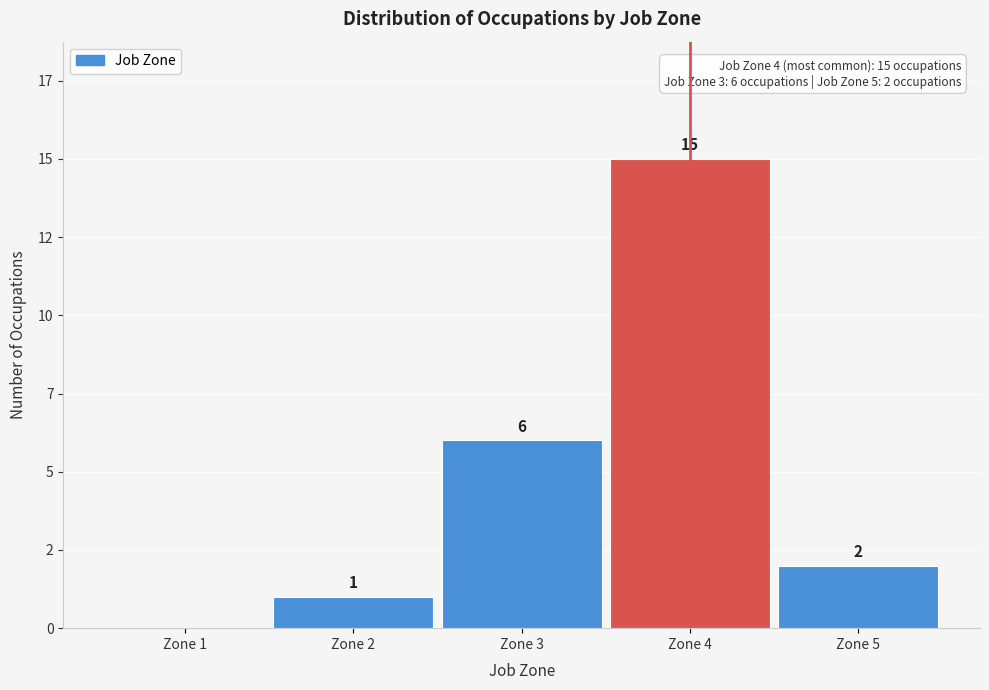

Are the bars horizontal?

No